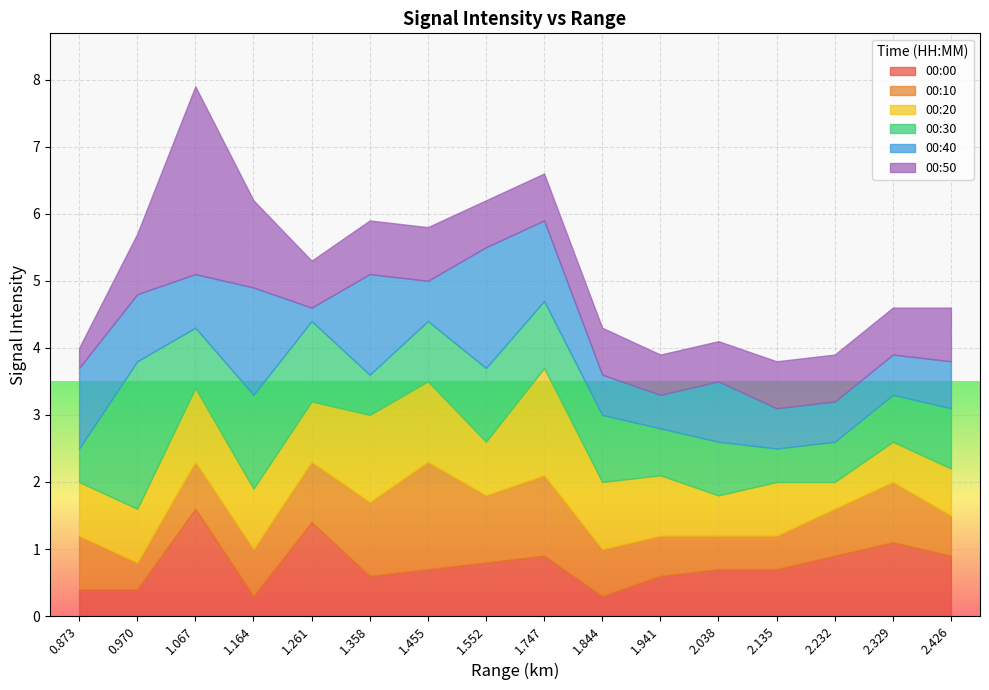

How many interior local peaks does the 00:00 series have?

4